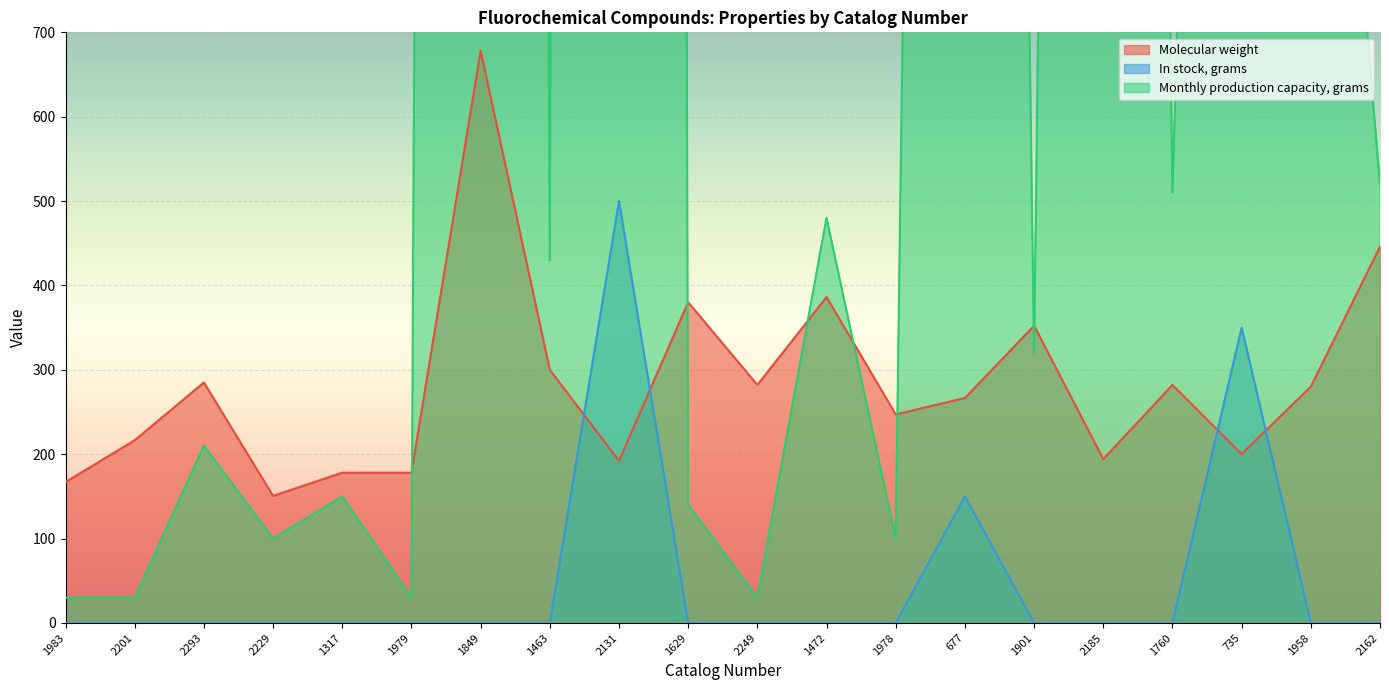

Which series ends up on top after the final intersection of Monthly production capacity, grams and Molecular weight?

Monthly production capacity, grams